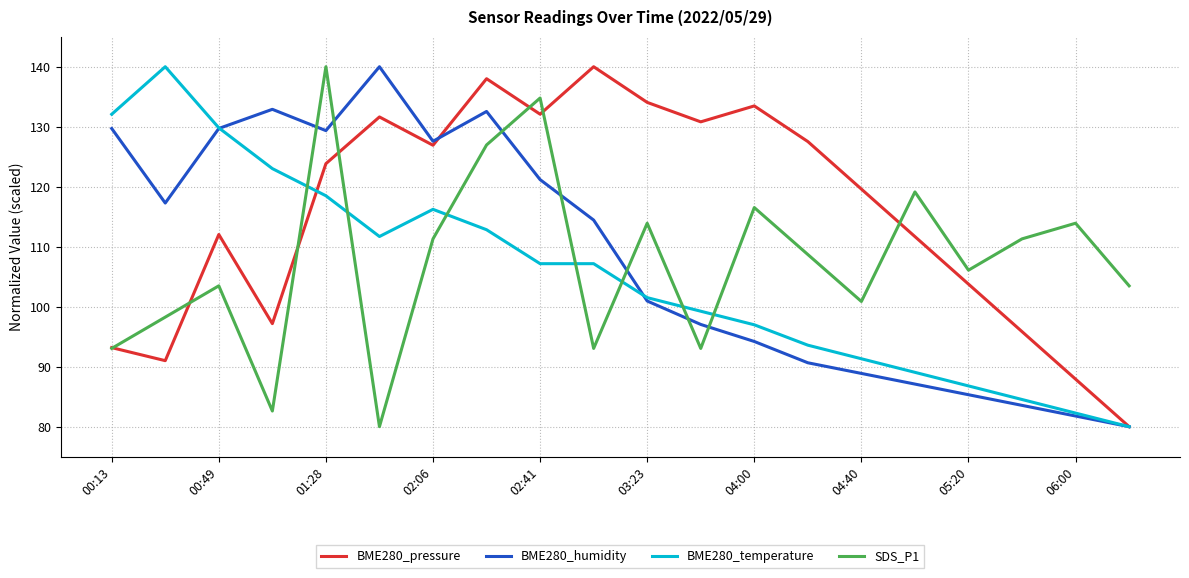

What is the average value of the BME280_humidity series?

108.2